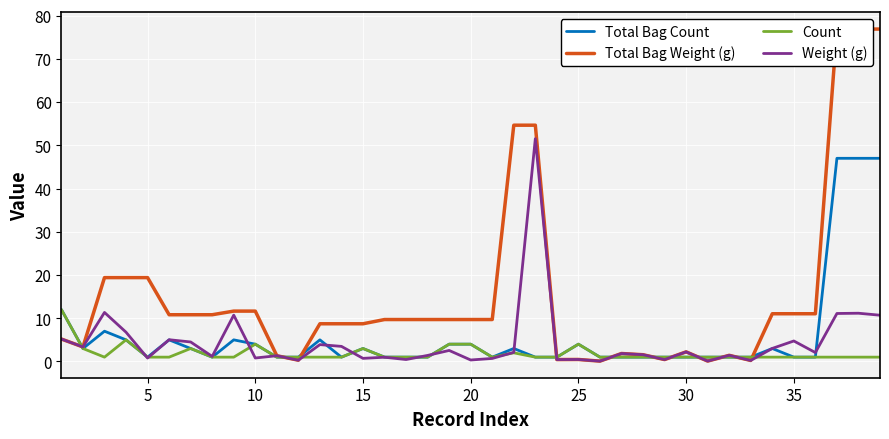

What is the maximum value for Total Bag Count?

47.0